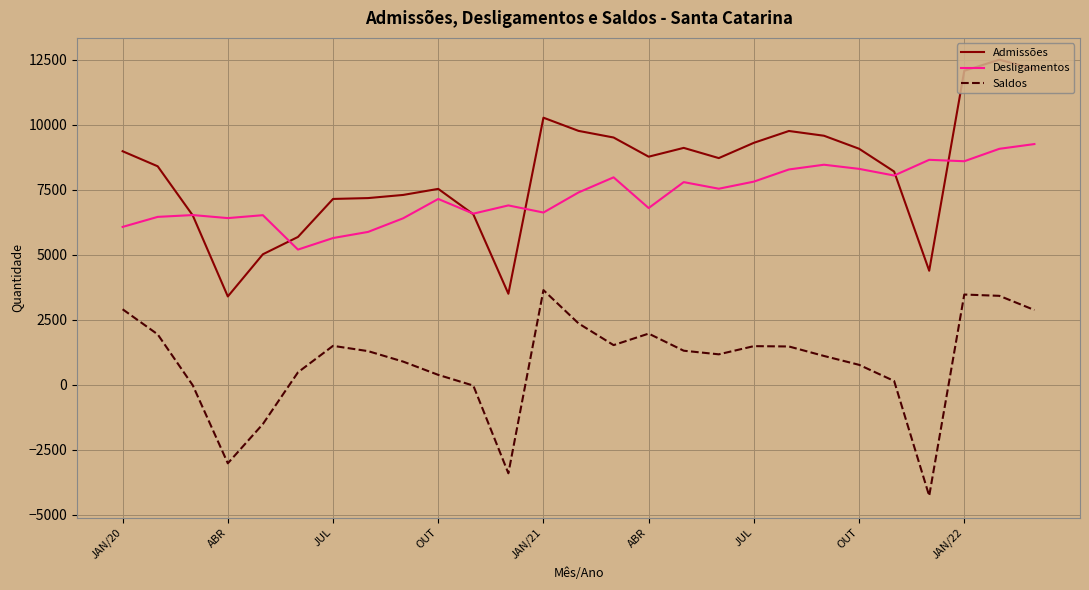

True or false: Saldos and Desligamentos intersect in this chart.

False